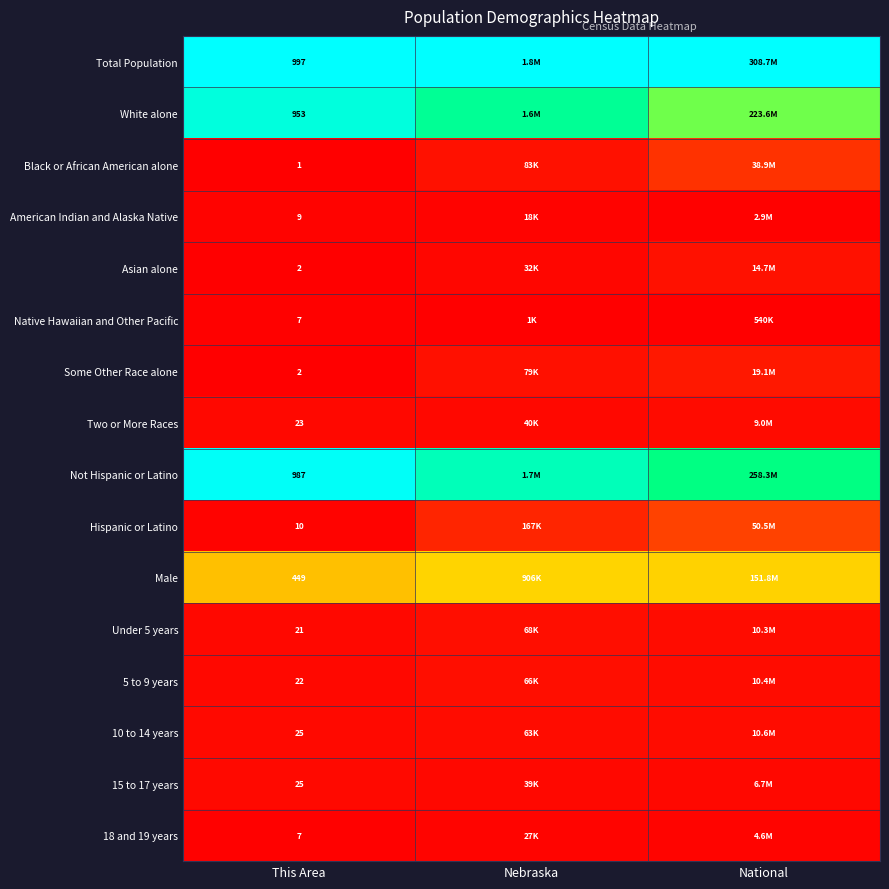

Is the value of 5 to 9 years at This Area greater than the value of Total Population at This Area?

No